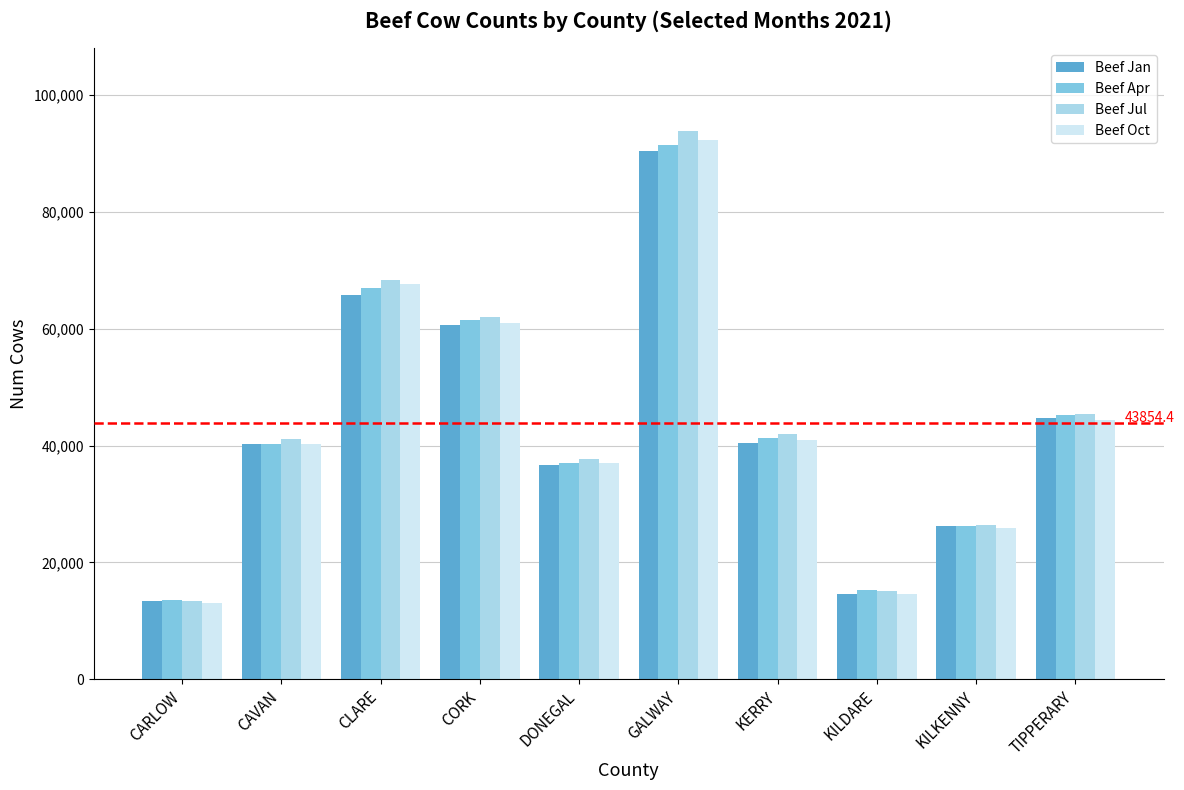

What are all the series names shown in the legend?

Beef Jan, Beef Apr, Beef Jul, Beef Oct